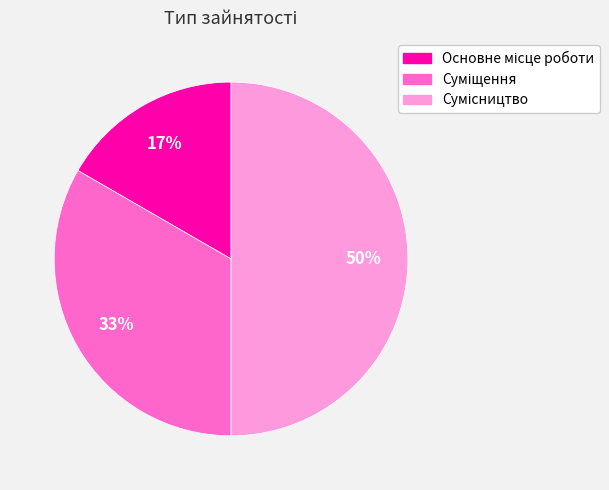

To the nearest percent, what is the average slice percentage?

33%